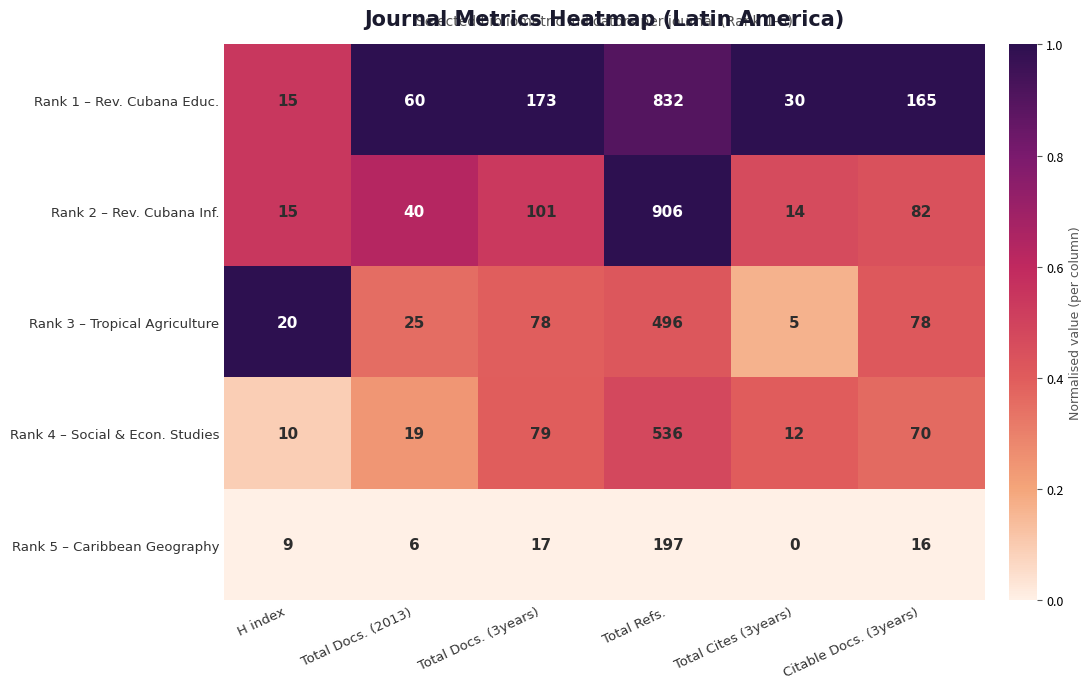

Which series has the largest total across all categories?

Rank 1 – Rev. Cubana Educ.